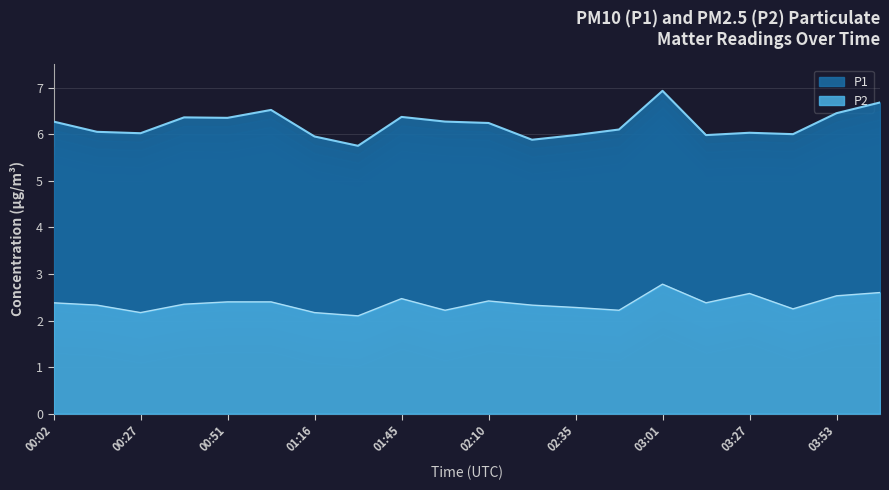

The value at 02:22 is 2.3. True or false?

True